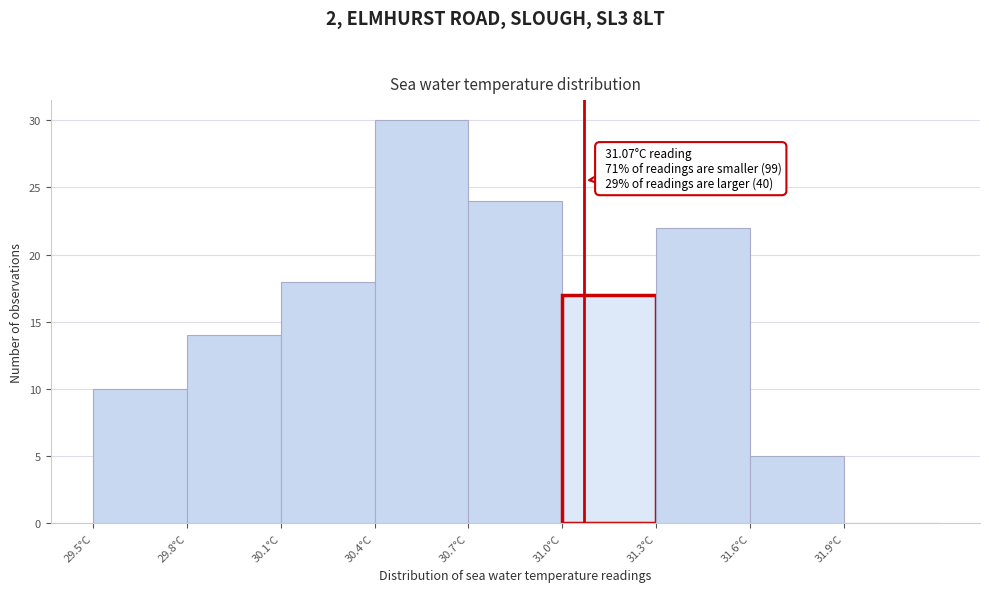

Over which range of the x-axis is the bar tallest?

30.4 to 30.7